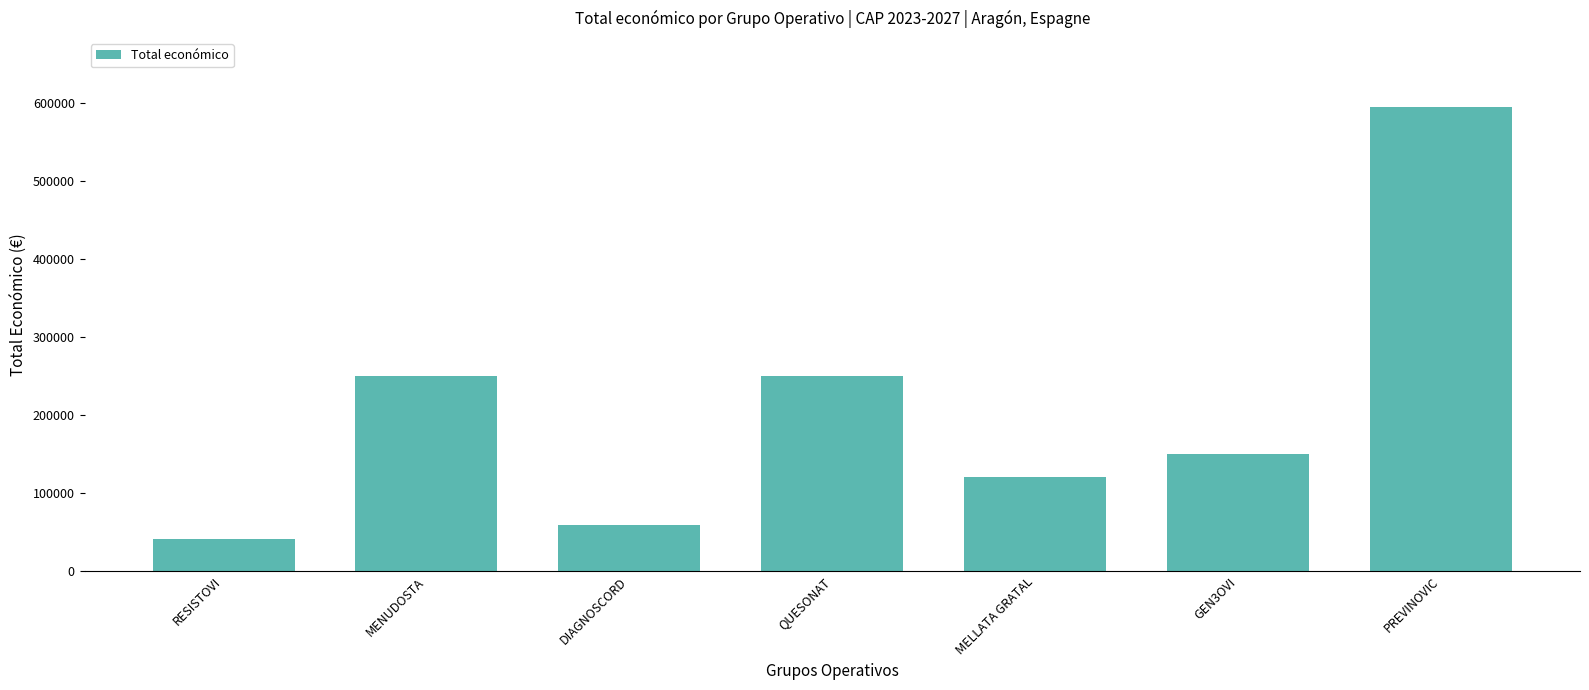

Which category has the lowest value across all series?

RESISTOVI